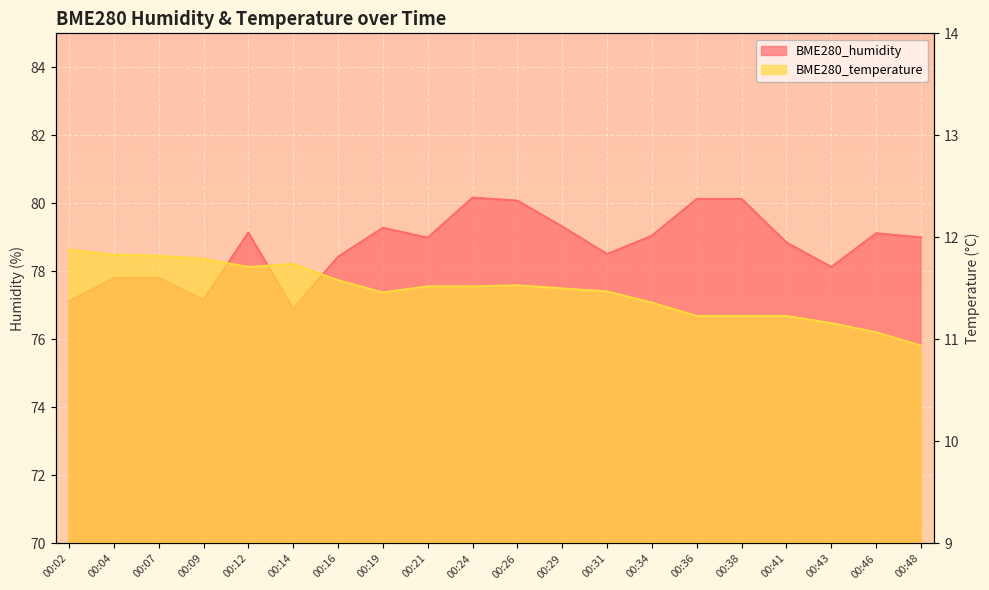

True or false: BME280_humidity has a value of 18.3 at 00:43.

False